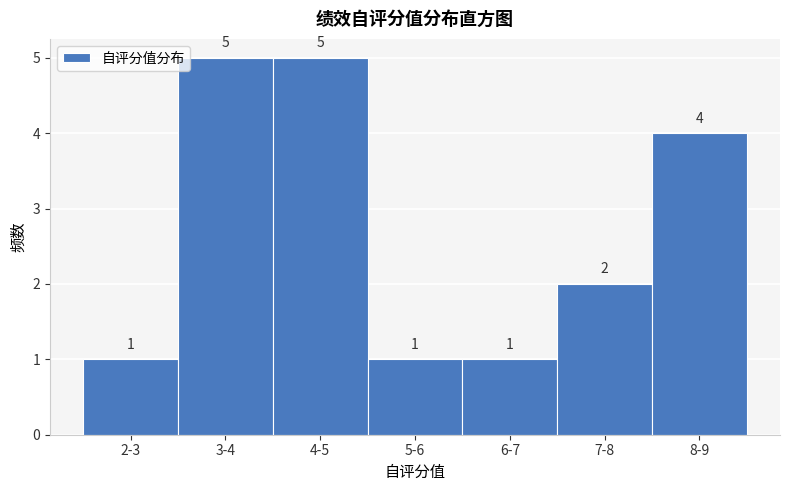

Reading left to right, extract all data points from this chart.

2-3=1	3-4=5	4-5=5	5-6=1	6-7=1	7-8=2	8-9=4